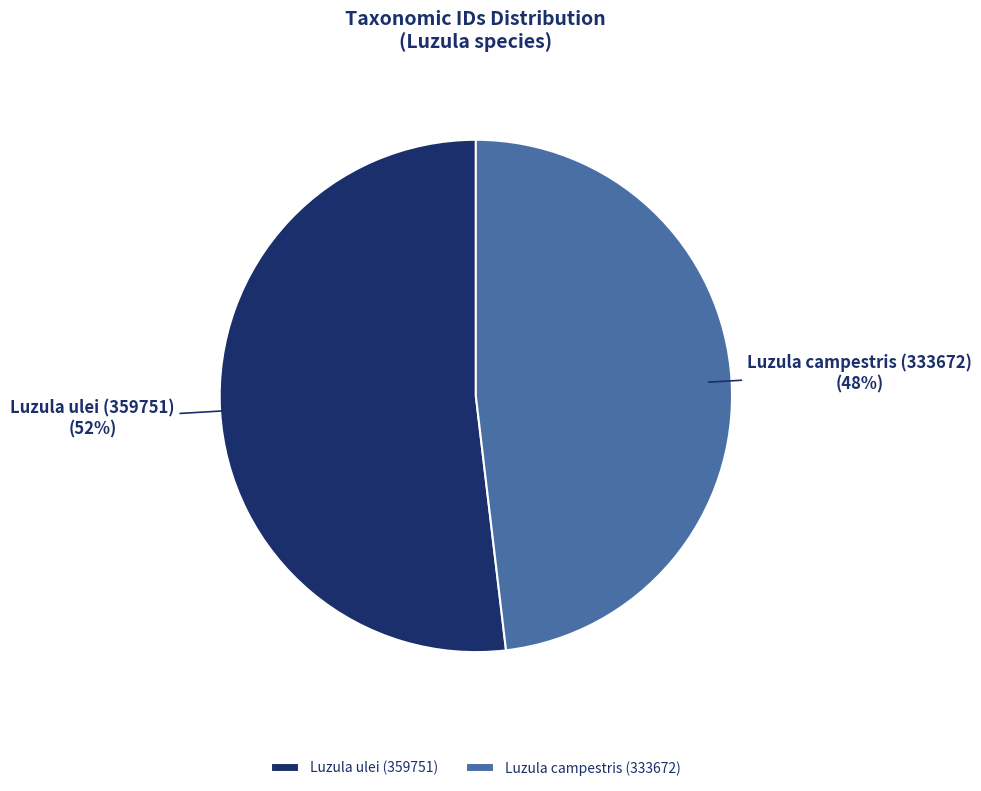

Rank the categories by value from lowest to highest.

Luzula campestris (333672), Luzula ulei (359751)